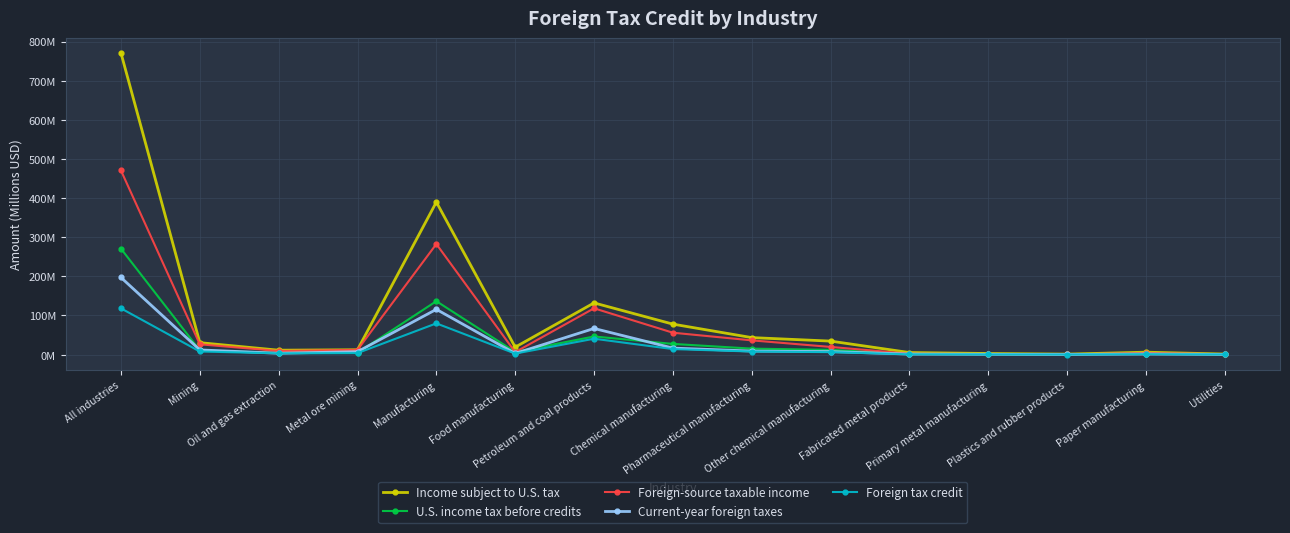

Does the chart have visible grid lines?

Yes